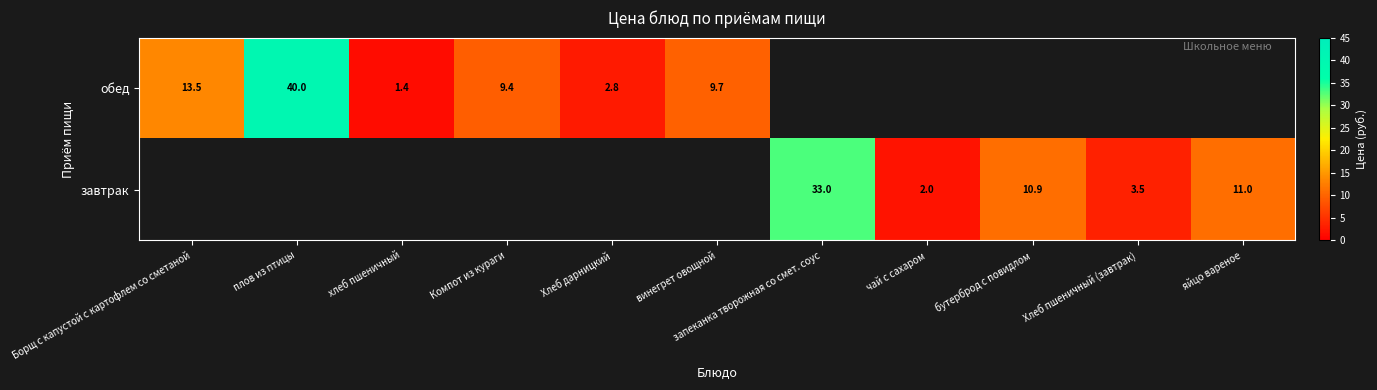

True or false: обед has a value of 2.2 at хлеб пшеничный.

False